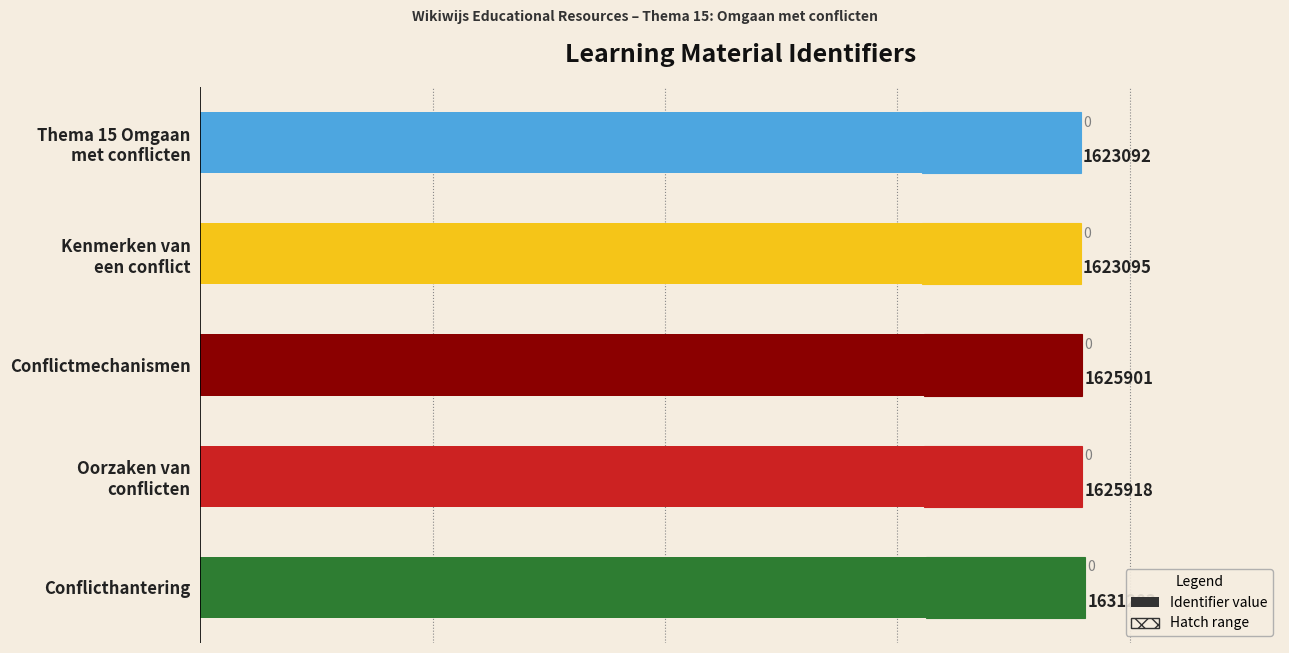

How many values are below 1625901?

2